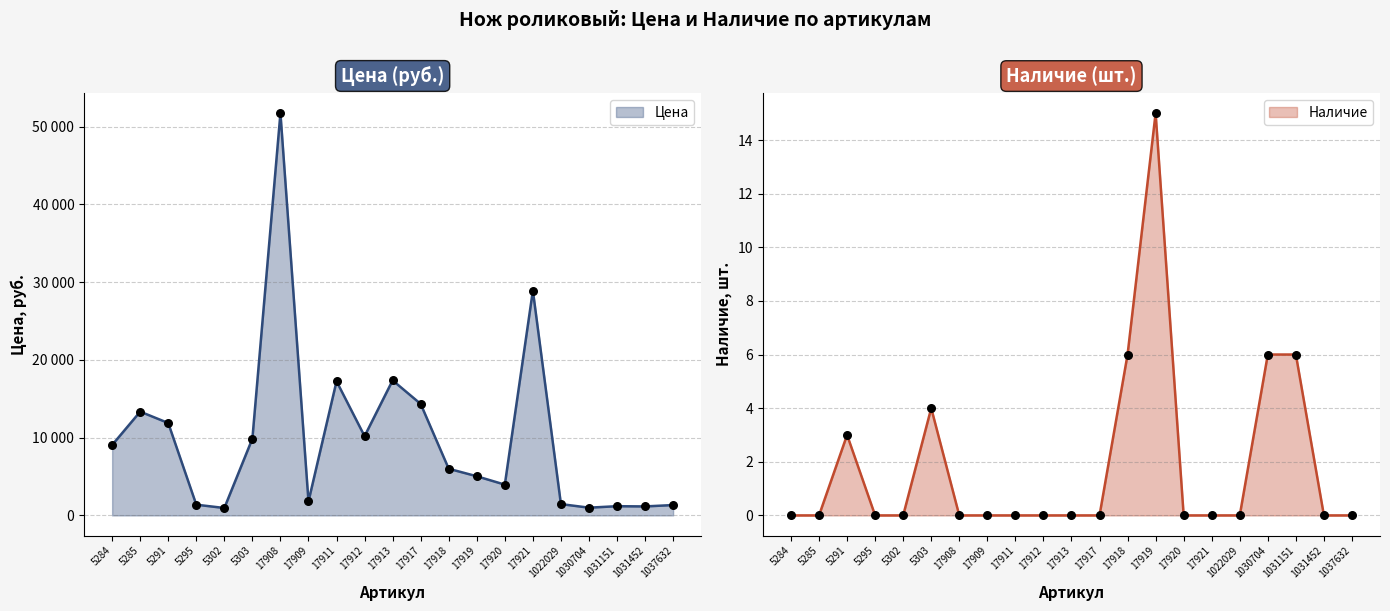

Which series has the widest spread of Y values?

Цена